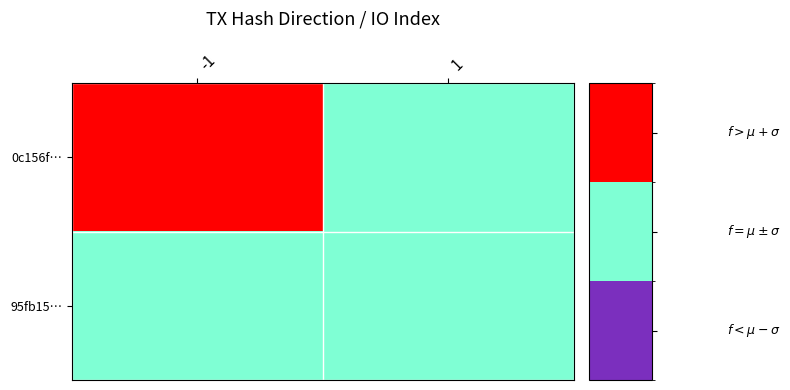

How many categories are shown in the chart?

2